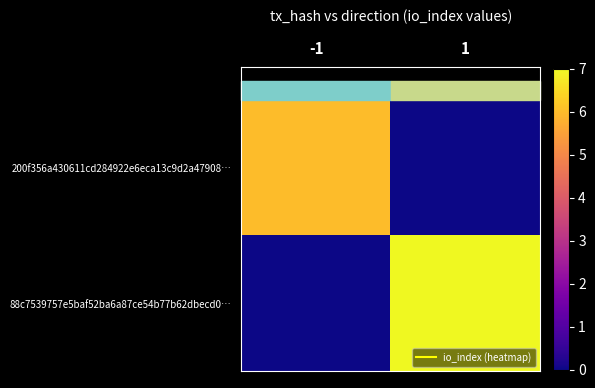

Which has a higher value, -1 or 1?

-1